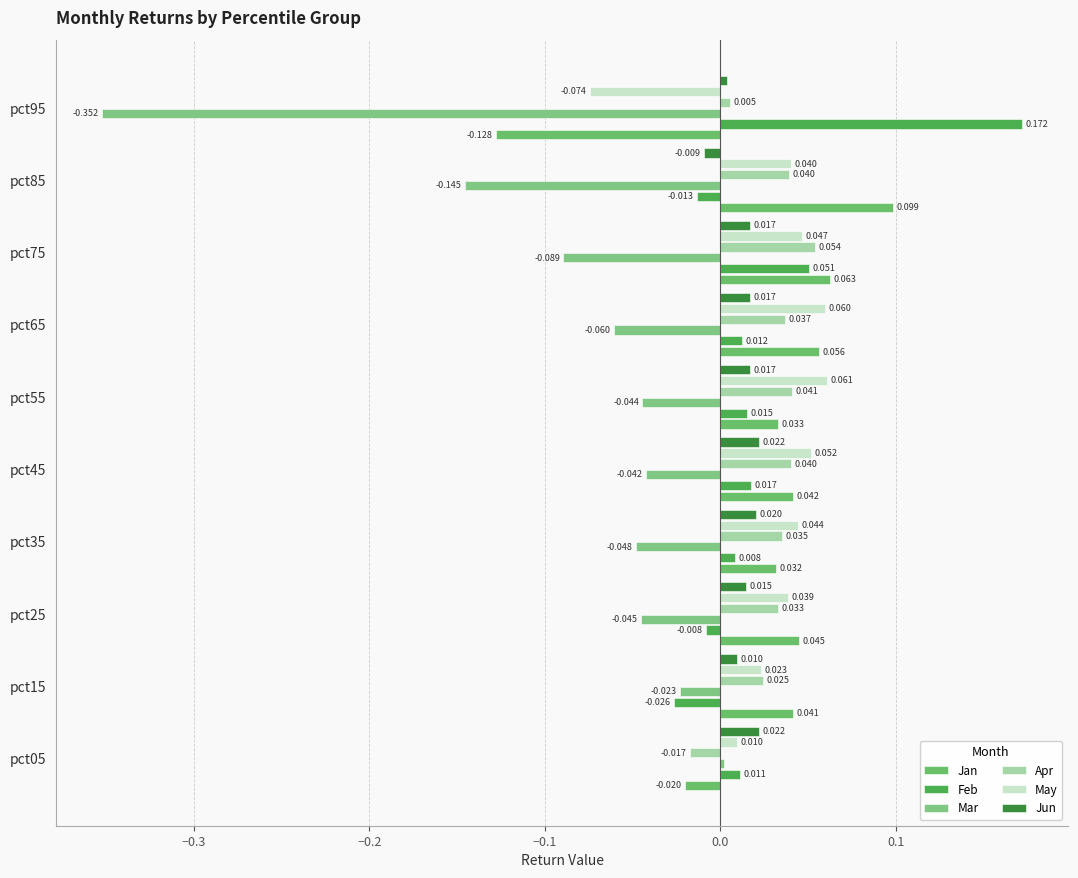

How many values in the Feb series exceed 0?

7